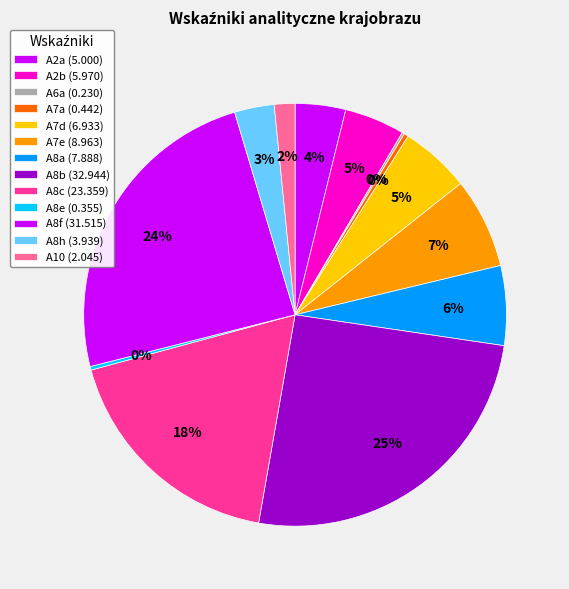

To the nearest percent, what is the combined percentage of A2b and A8e?

5%